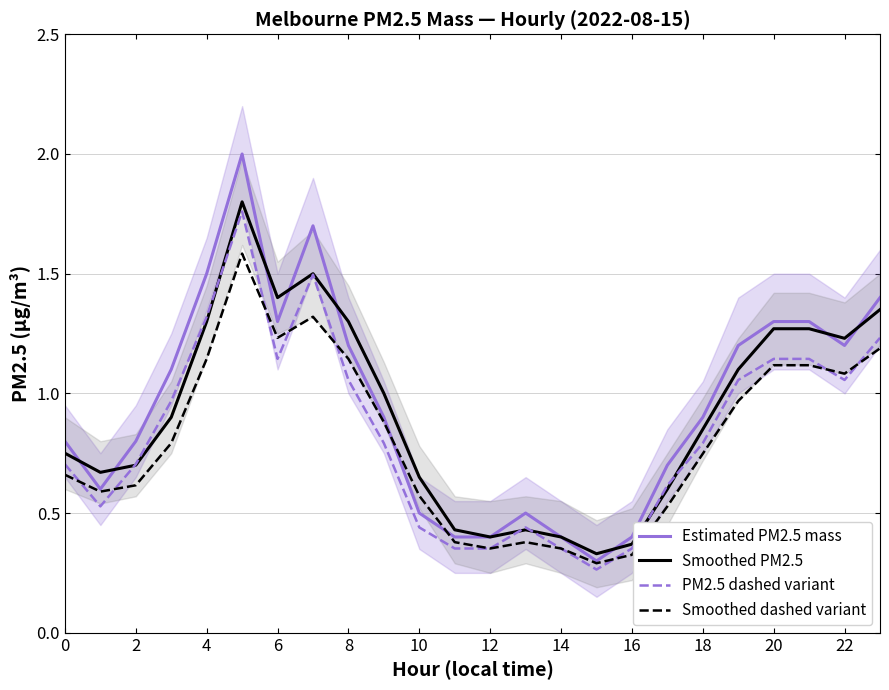

What is the label of the 13th point from the left?

12